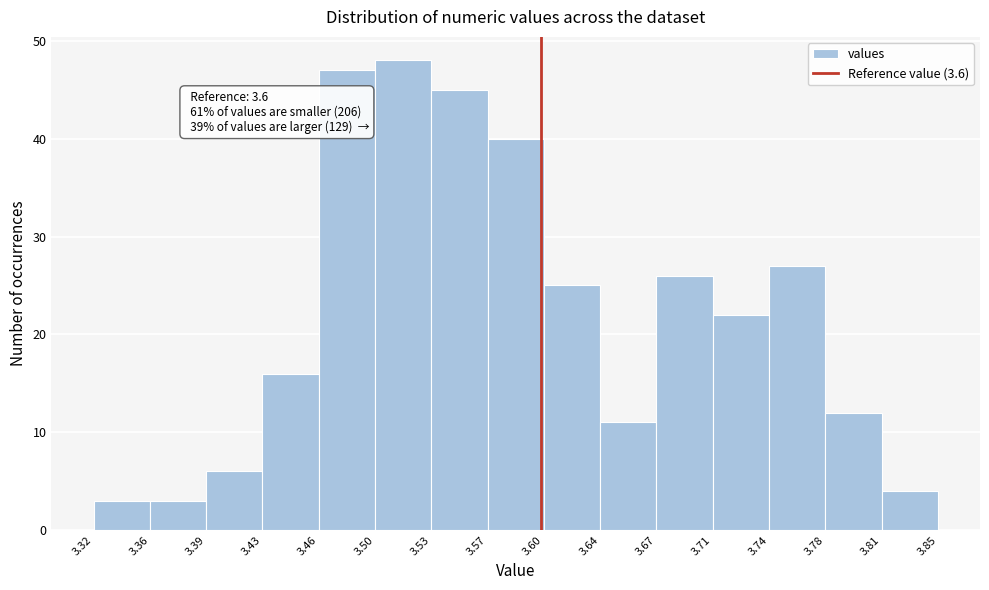

Which range on the x-axis has the tallest bar?

3.50 to 3.53